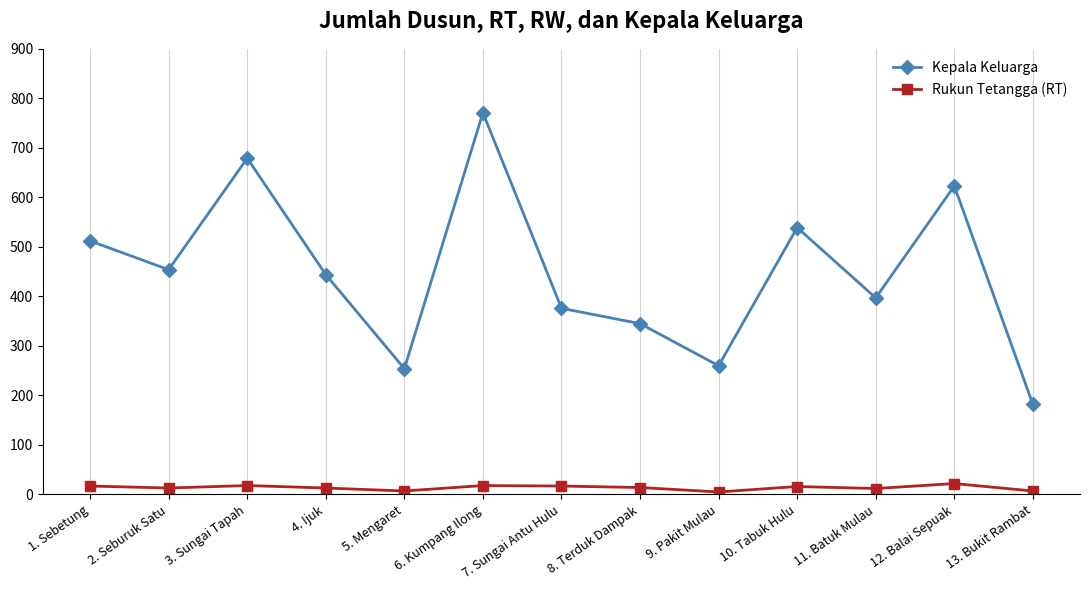

Which label corresponds to the largest value in the chart?

6. Kumpang Ilong